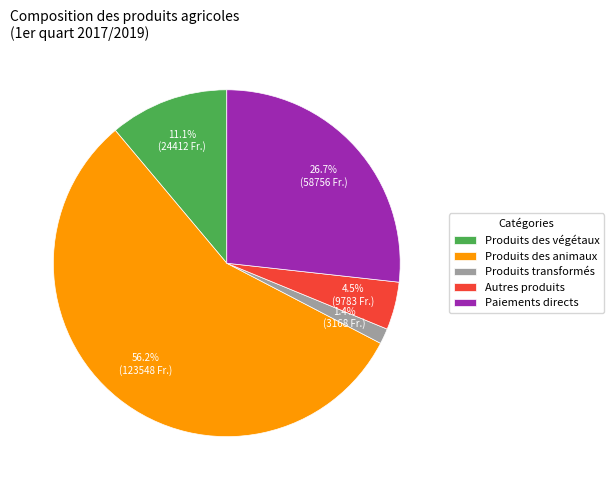

Does any single category account for the majority?

Yes